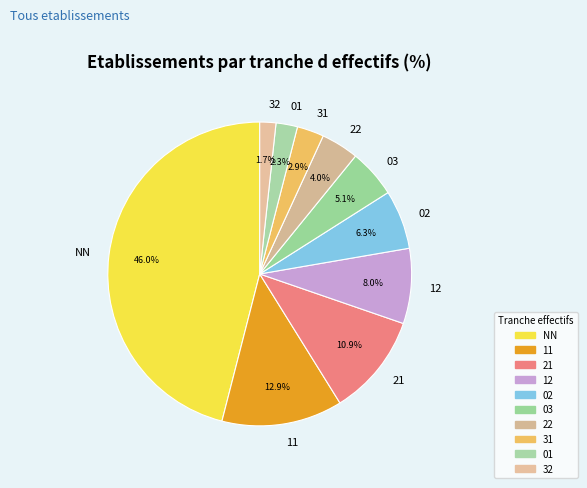

To the nearest percent, what percentage of the pie is 03?

5%